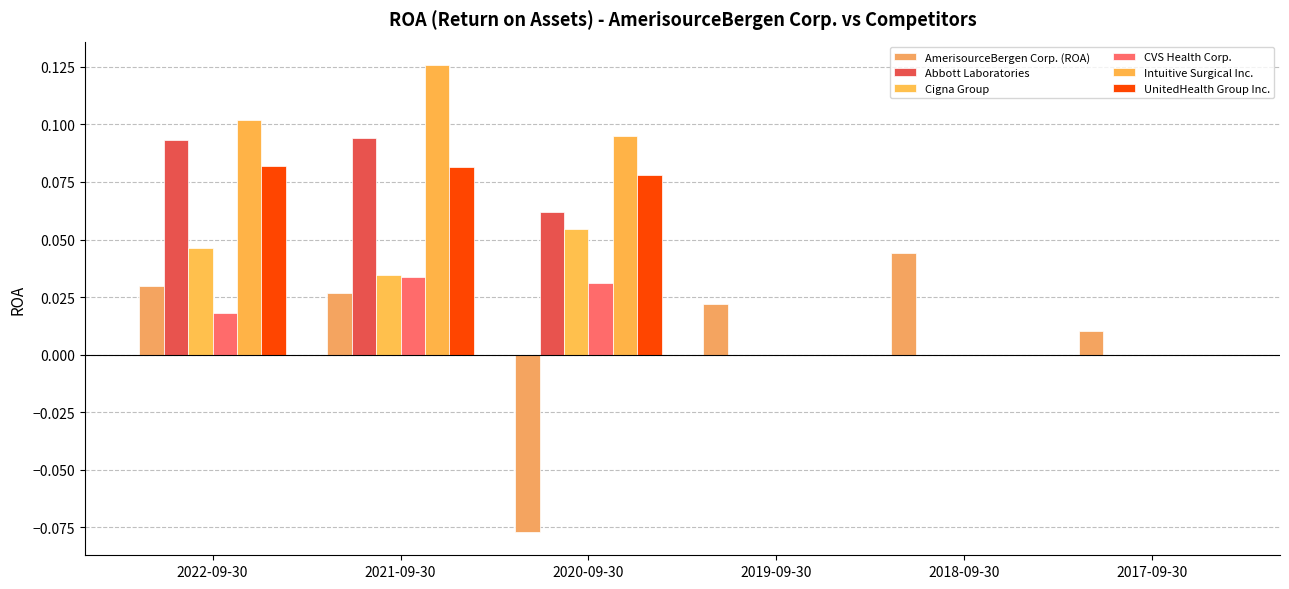

At 2019-09-30, list the series in order from smallest to largest.

Abbott Laboratories, Cigna Group, CVS Health Corp., Intuitive Surgical Inc., UnitedHealth Group Inc., AmerisourceBergen Corp. (ROA)